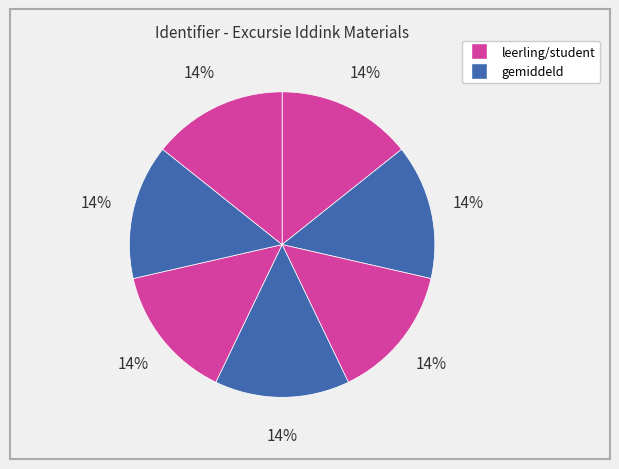

Count the number of slices in the pie.

7